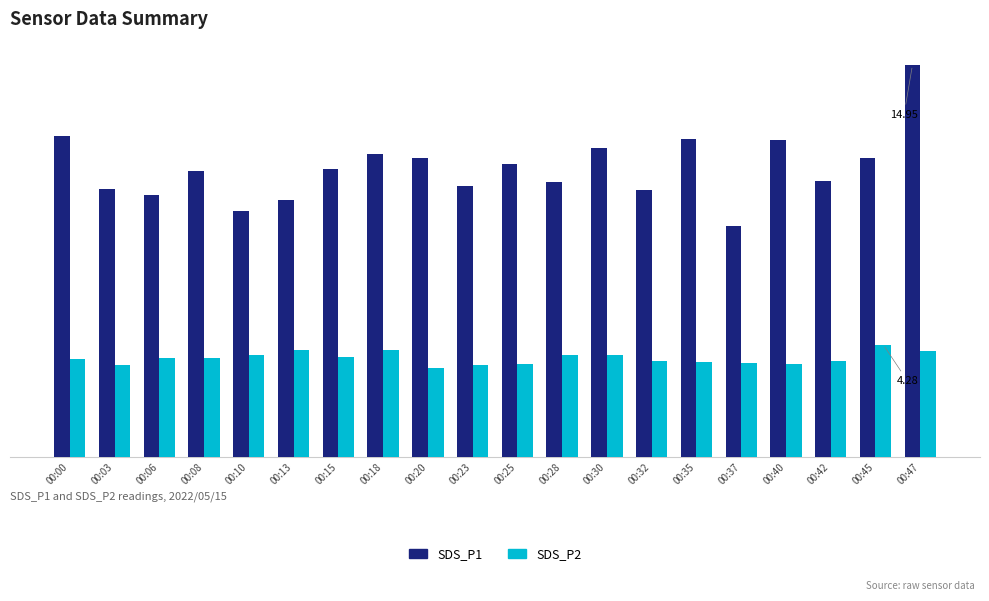

Reading left to right, transcribe all the data shown in this chart.

SDS_P1: 00:00=12.2	00:03=10.2	00:06=10.0	00:08=10.9	00:10=9.4	00:13=9.8	00:15=11.0	00:18=11.6	00:20=11.4	00:23=10.3	00:25=11.2	00:28=10.5	00:30=11.8	00:32=10.2	00:35=12.2	00:37=8.8	00:40=12.1	00:42=10.5	00:45=11.4	00:47=14.9
SDS_P2: 00:00=3.8	00:03=3.5	00:06=3.8	00:08=3.8	00:10=3.9	00:13=4.1	00:15=3.8	00:18=4.1	00:20=3.4	00:23=3.5	00:25=3.5	00:28=3.9	00:30=3.9	00:32=3.7	00:35=3.6	00:37=3.6	00:40=3.5	00:42=3.7	00:45=4.3	00:47=4.0